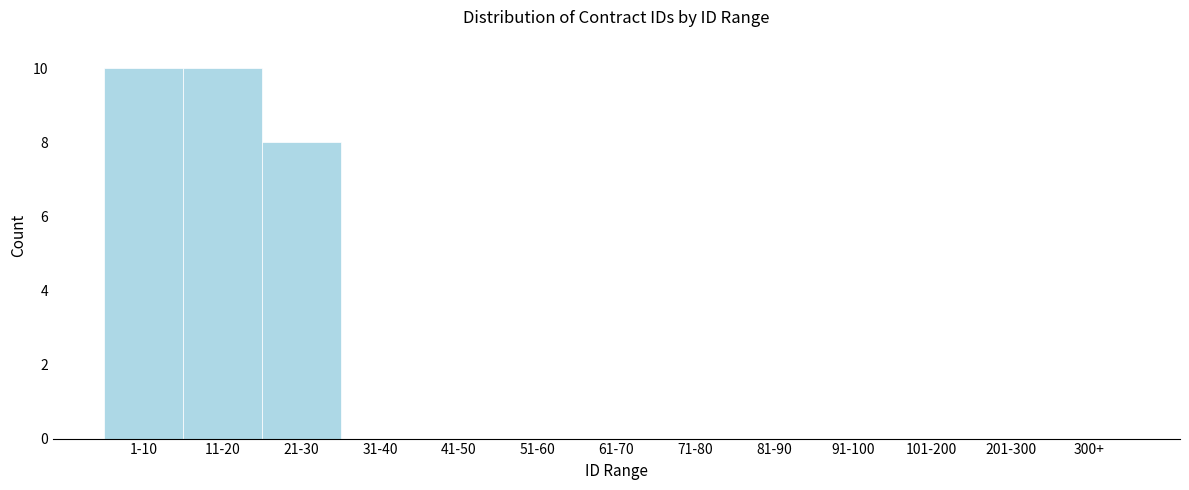

Reading left to right, what are all the values shown in this chart?

1-10=10	11-20=10	21-30=8	31-40=0	41-50=0	51-60=0	61-70=0	71-80=0	81-90=0	91-100=0	101-200=0	201-300=0	300+=0